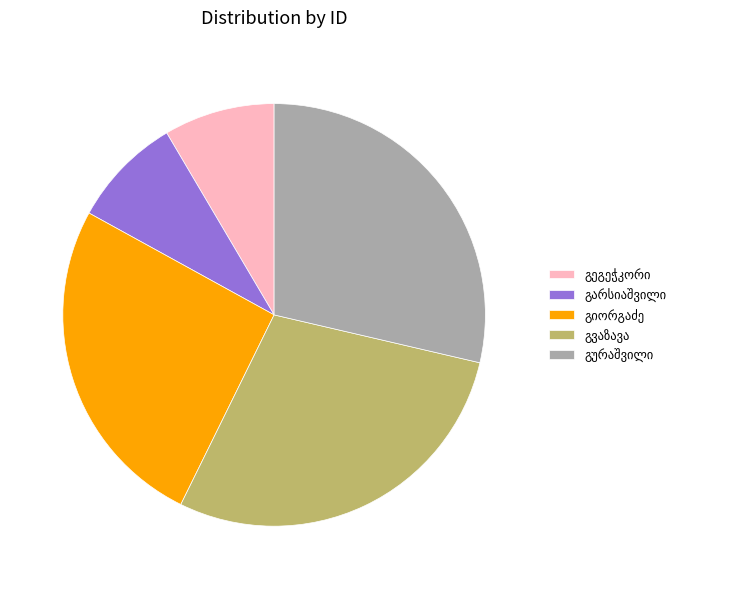

Is there a majority slice in this chart?

No